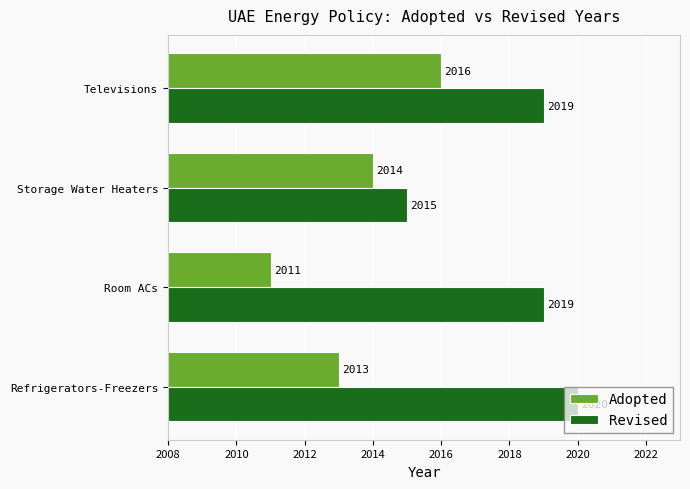

The Revised series shows 2015 at Storage Water Heaters. True or false?

True